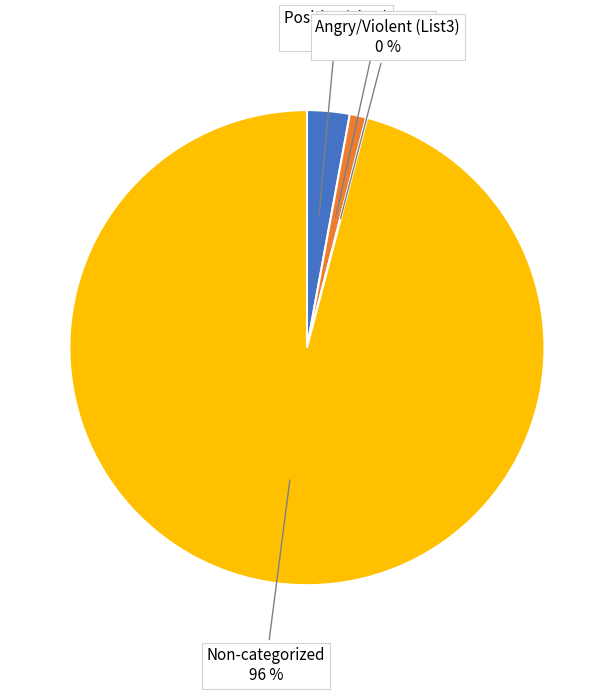

Is there any slice that represents more than half of the pie?

Yes